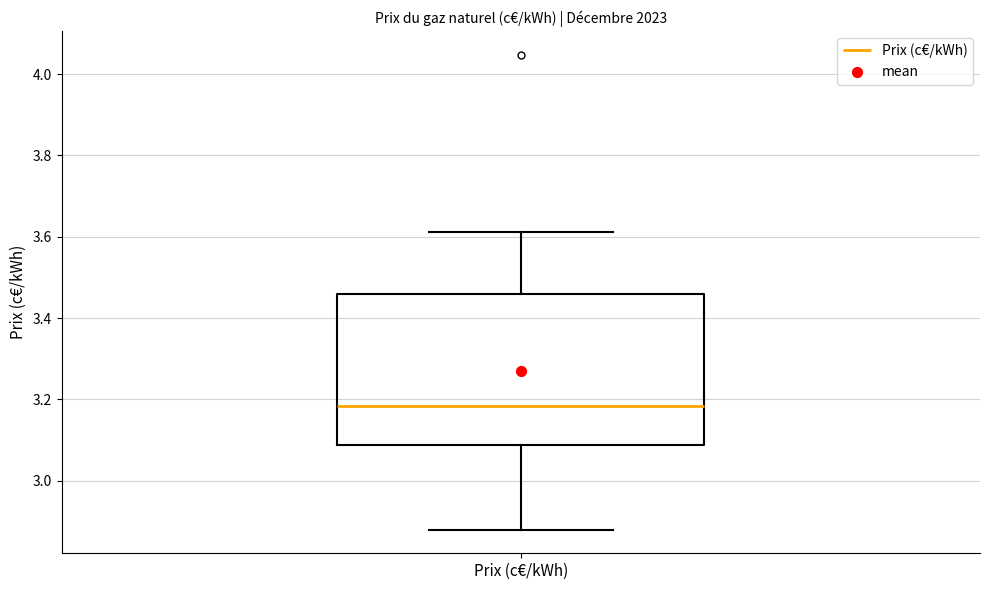

Transcribe this box plot: give where the median line is, the range the box spans, and where the two whiskers end, as read against the y-axis. The values are not printed on the chart, so give them approximately, as read against the axis.

median 3.18, box 3.08 to 3.46, whiskers 2.88 to 3.62